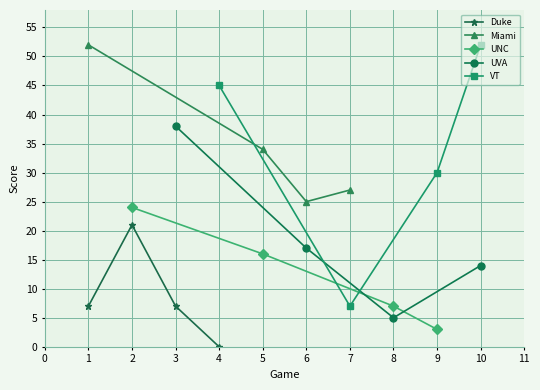

Which series has the largest total across all categories?

Miami